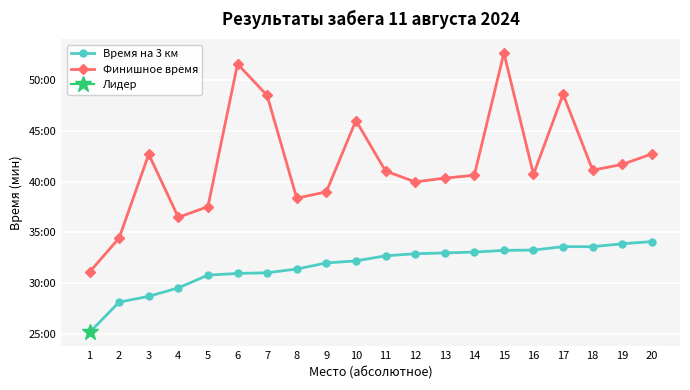

What is the total value across all series at 14?

73.7